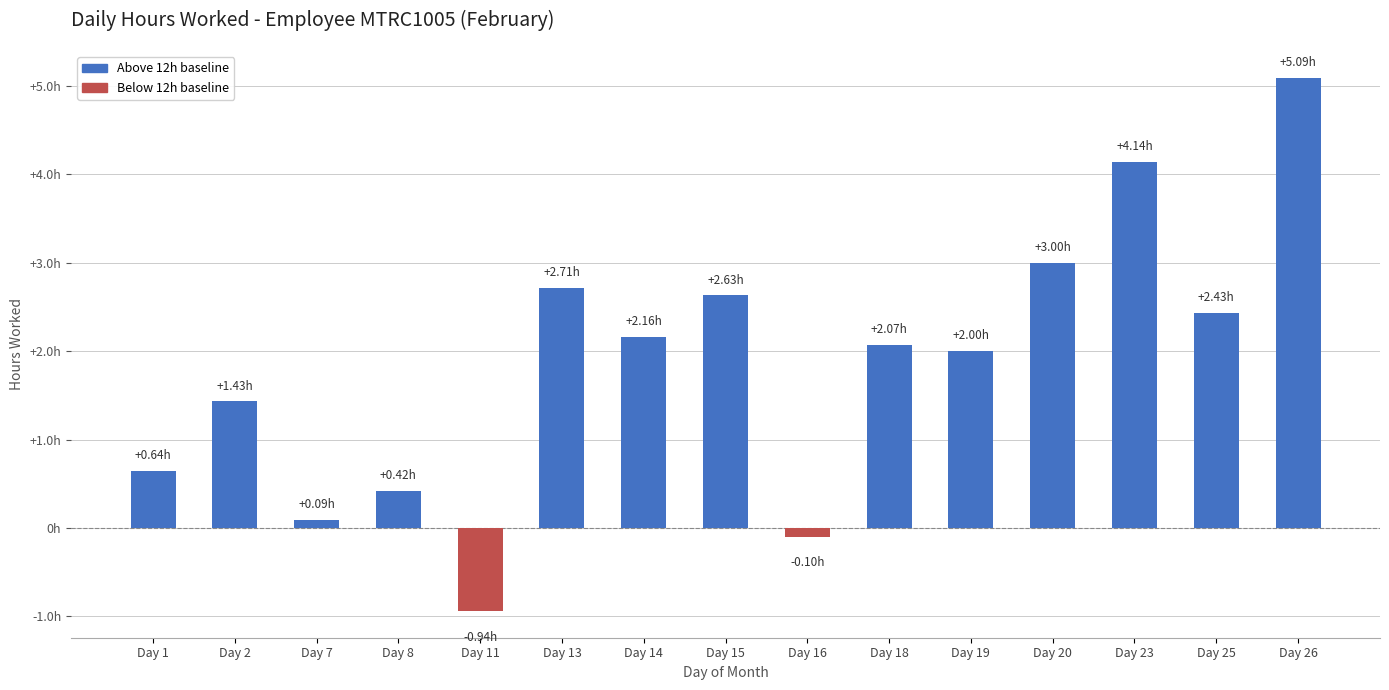

What value does the data have at Day 15?

2.6